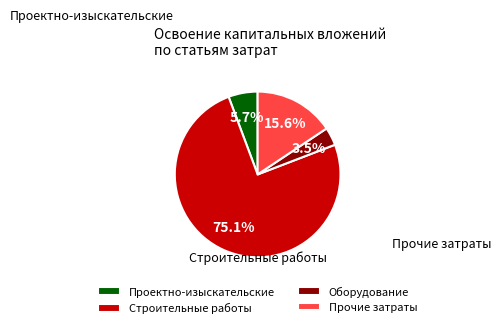

What is the smallest slice in the pie chart?

Оборудование